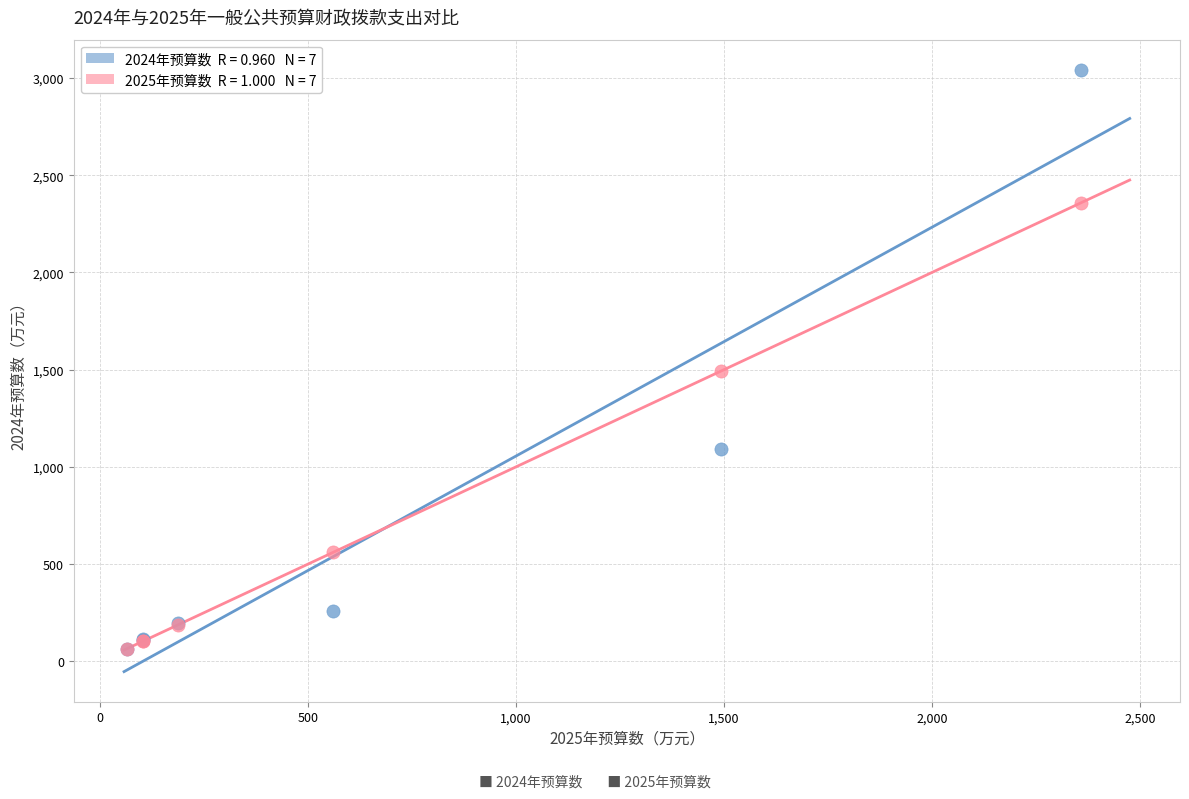

Across all series, what Y value is closest to 1551?

1493.1